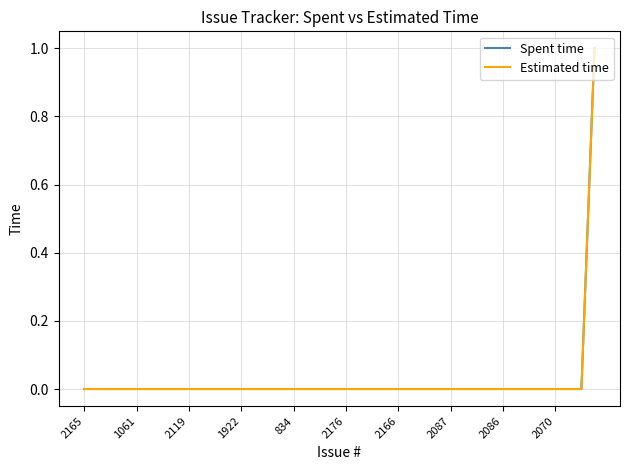

Does the chart have visible grid lines?

Yes